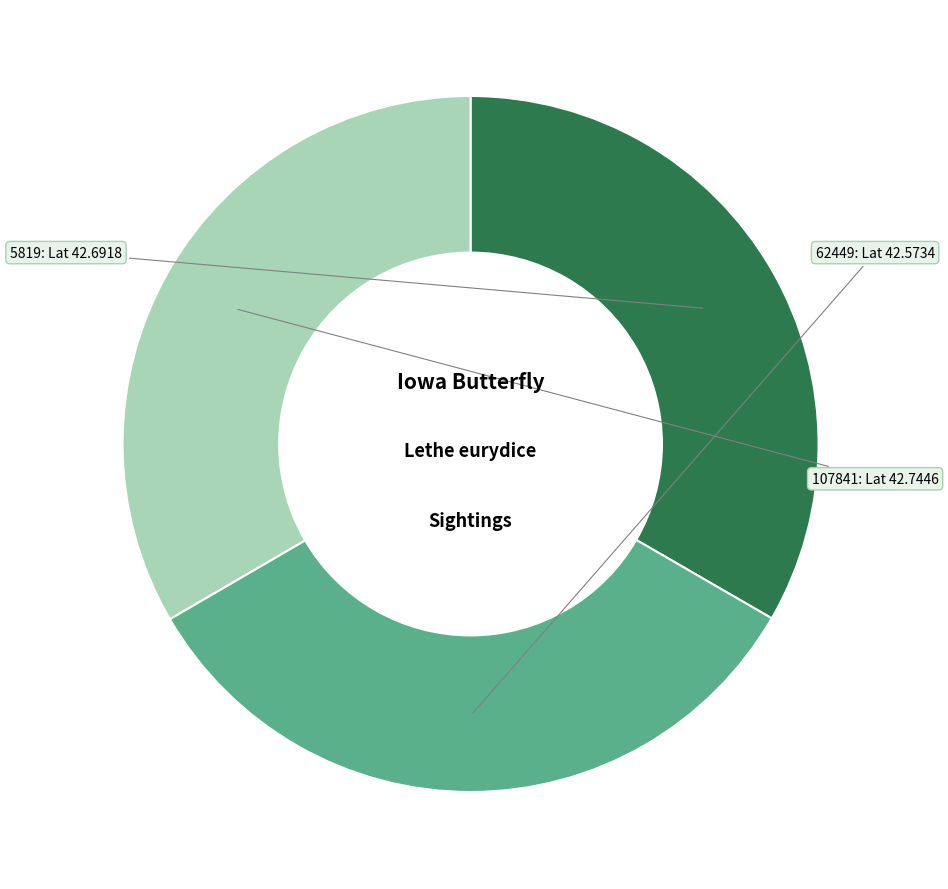

Rank the categories by value from lowest to highest.

62449, 5819, 107841